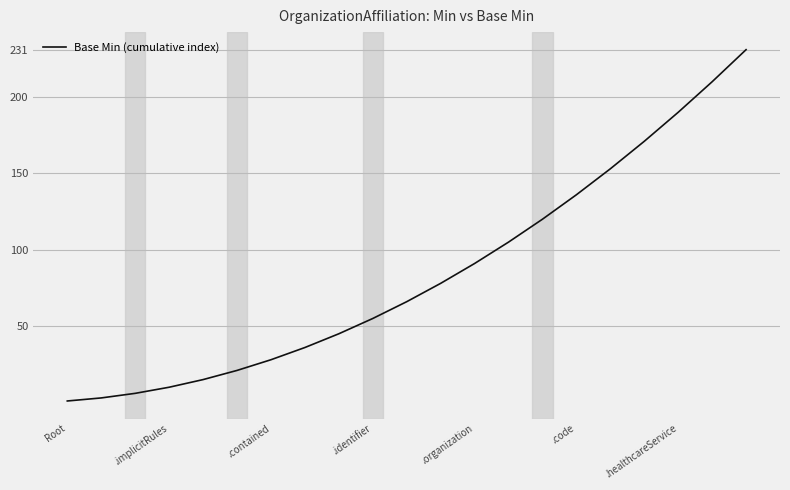

Is this an area chart (filled region under the line)?

No